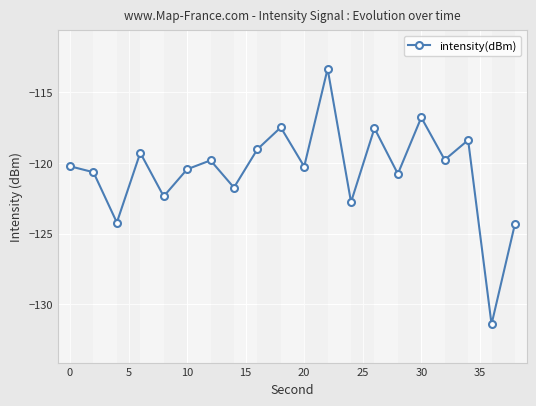

What is the difference between the maximum and minimum values?

18.1